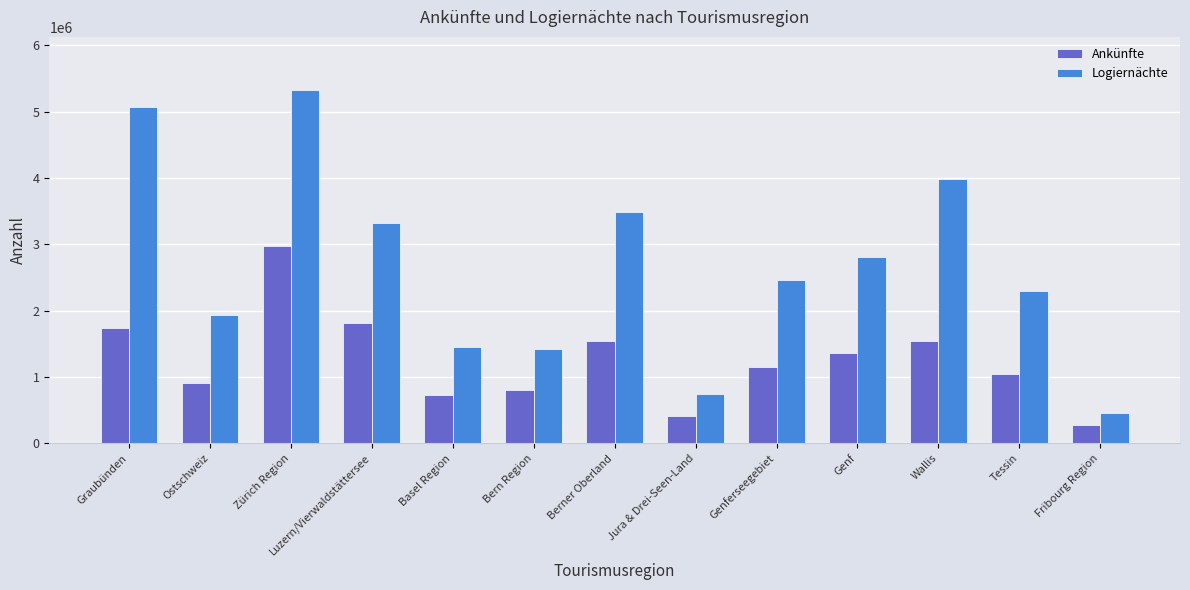

At Luzern/Vierwaldstättersee, list the series in order from smallest to largest.

Ankünfte, Logiernächte